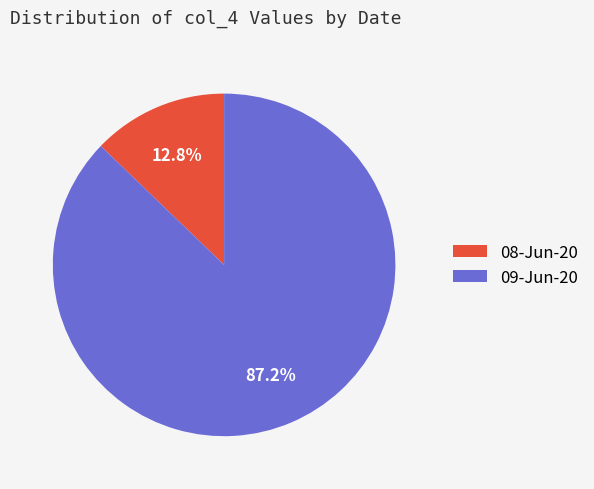

Which category has the smallest portion of the pie?

08-Jun-20